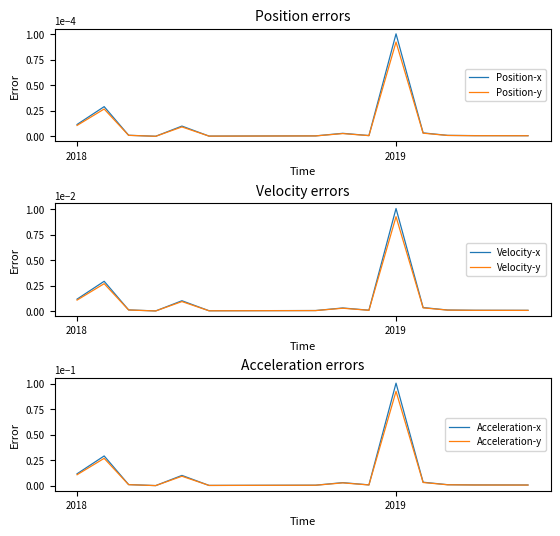

True or false: Position-x and Acceleration-y cross at least once.

False